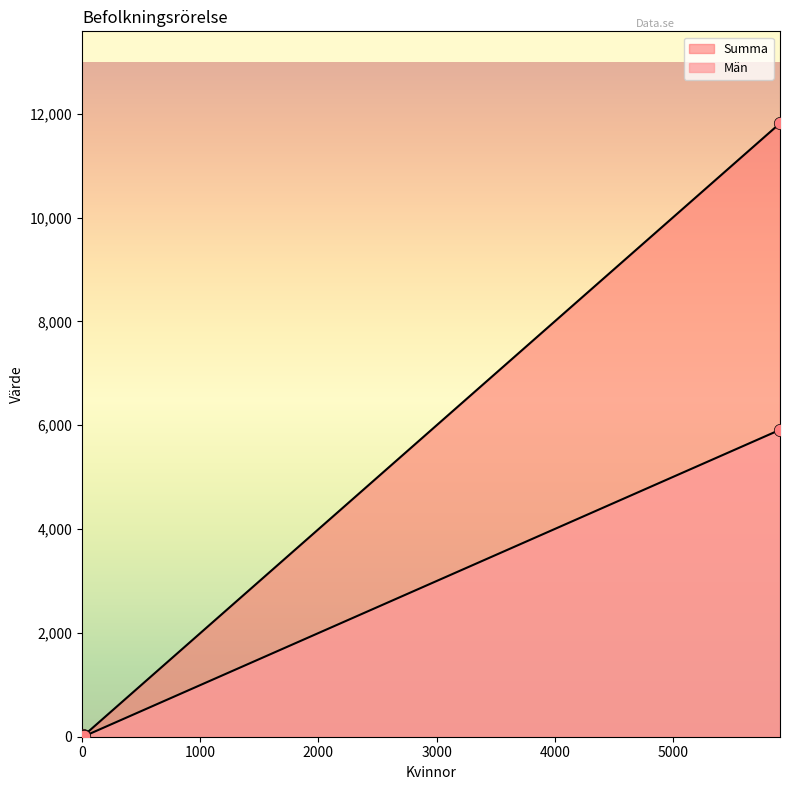

What are all the series names shown in the legend?

Män, Summa